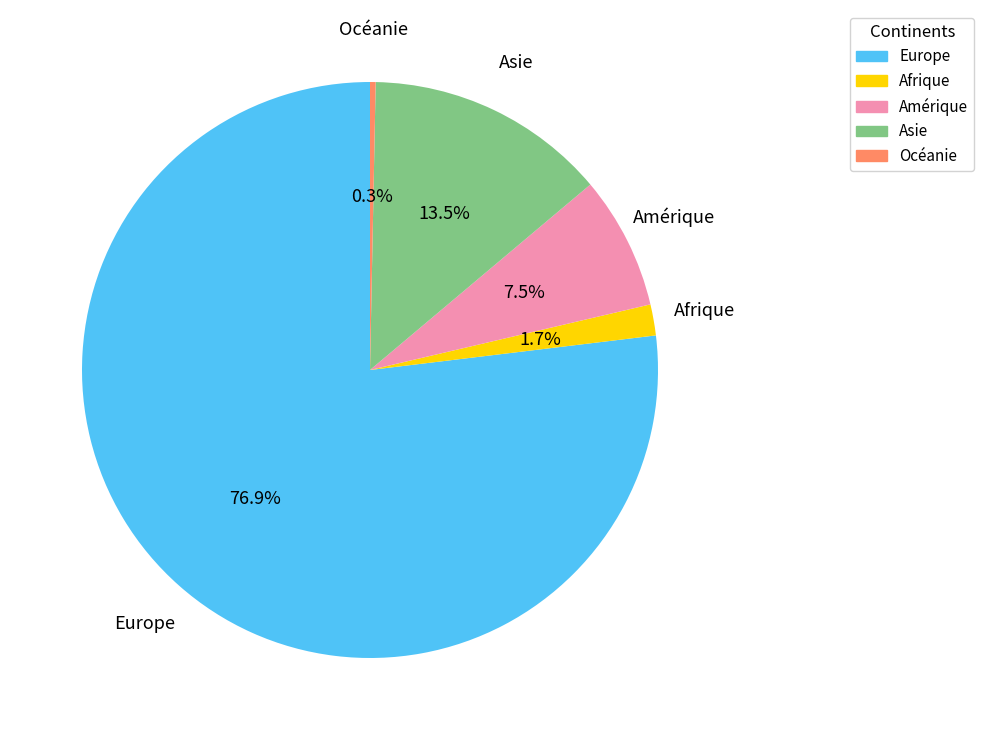

Does Europe account for over 50% of the chart?

Yes